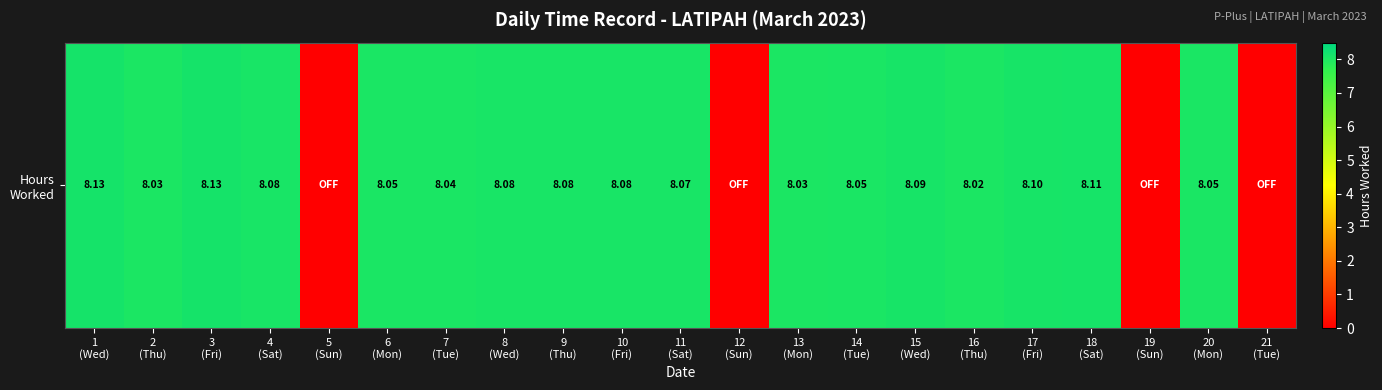

At which label does the data first exceed 8?

1
(Wed)